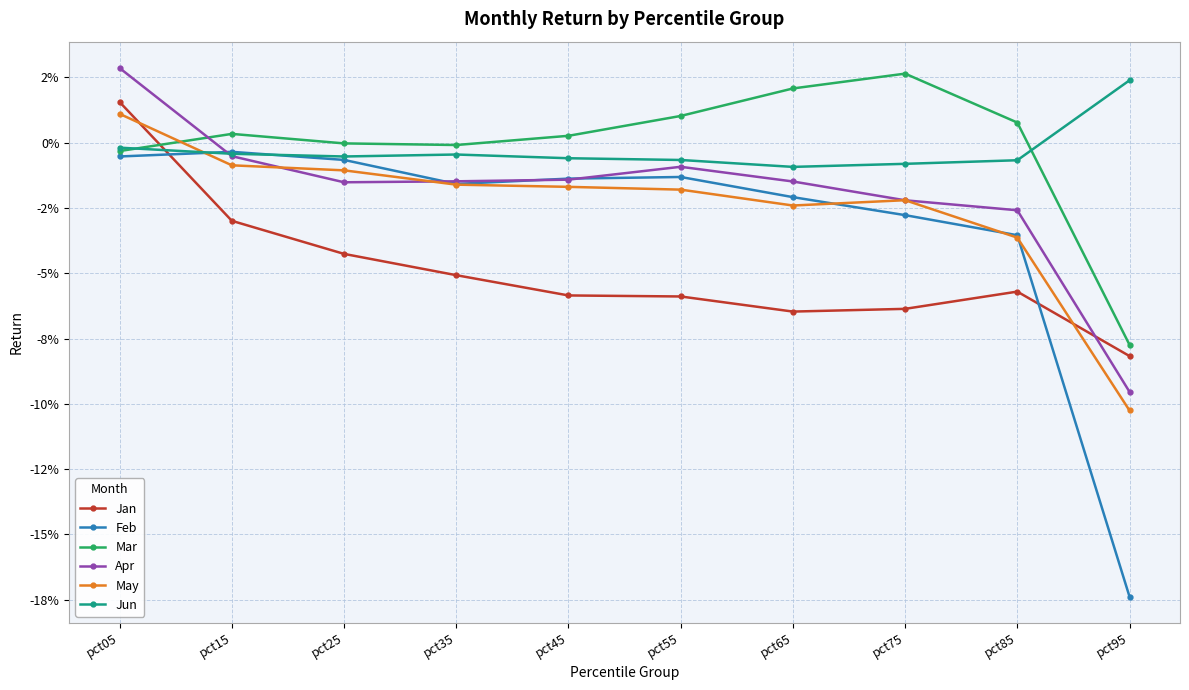

Is this an area chart (filled region under the line)?

No